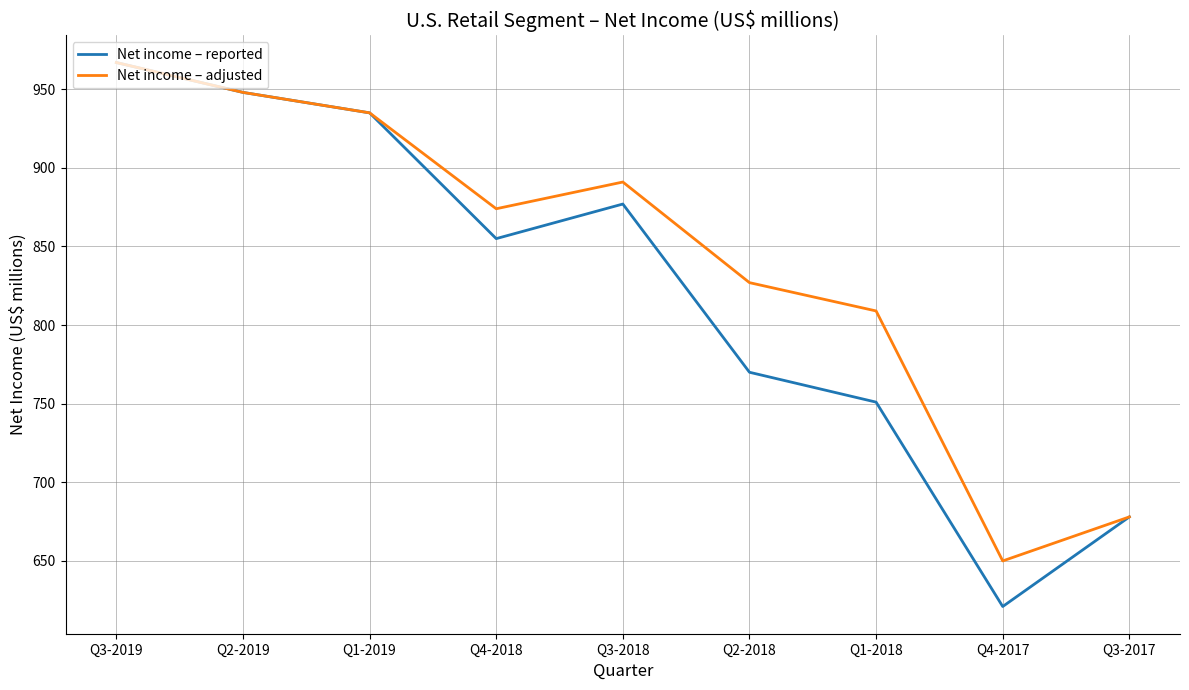

At which label is Net income – reported closest to 794?

Q2-2018